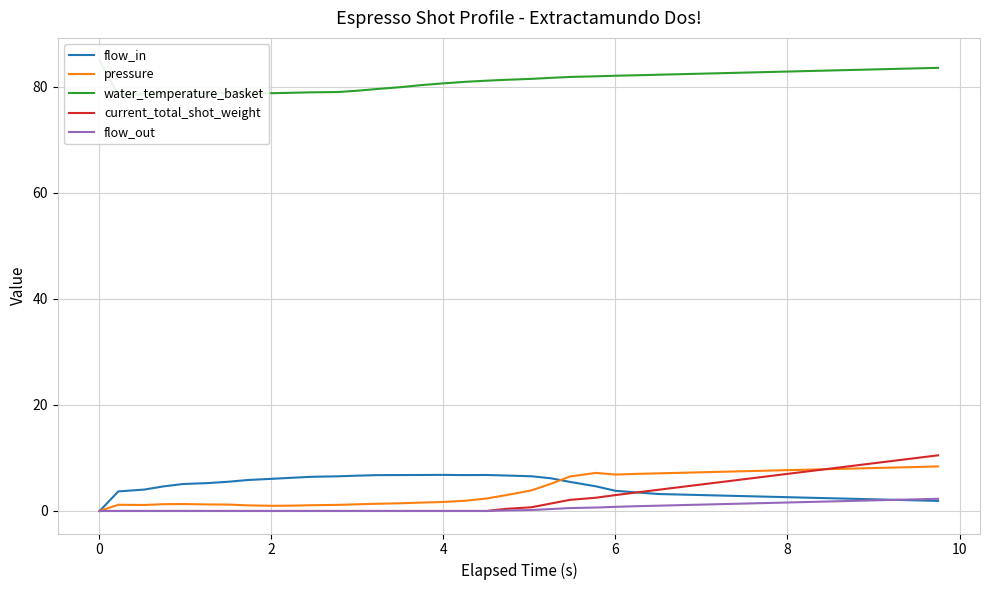

True or false: flow_out and water_temperature_basket cross at least once.

False